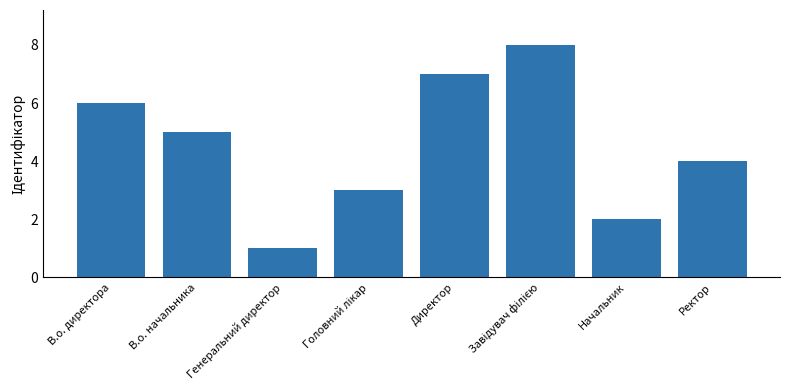

What is the greatest value displayed?

8